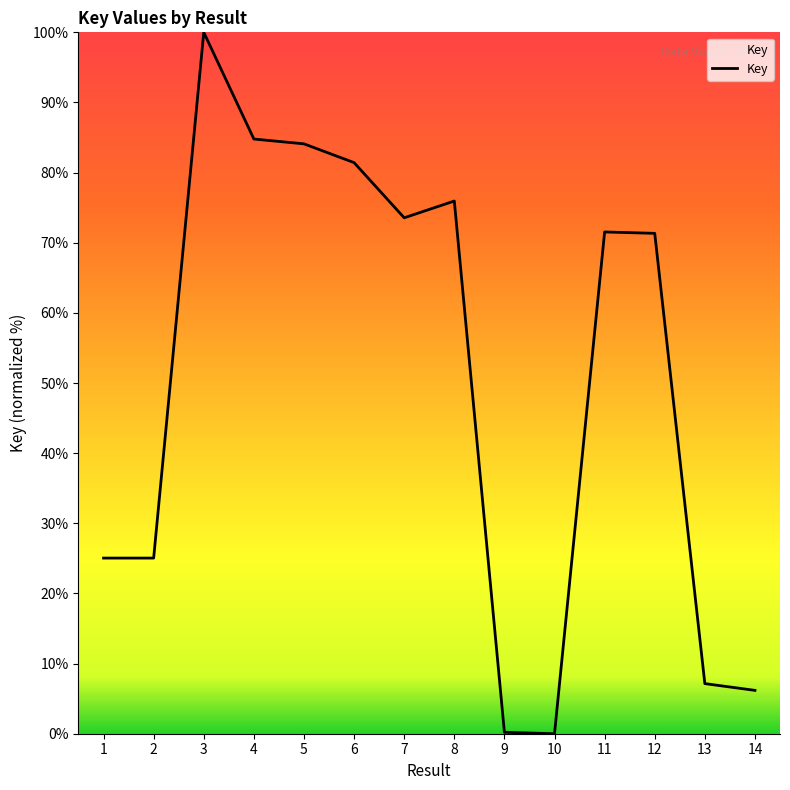

What is the difference between the maximum and minimum values?

100.0